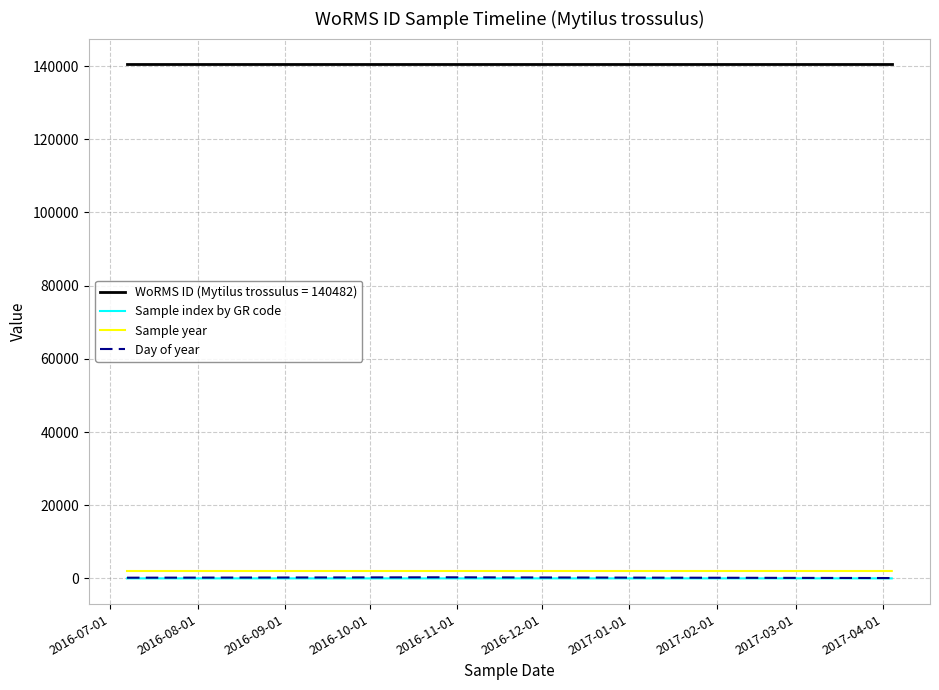

Which series has the largest total across all categories?

WoRMS ID (Mytilus trossulus = 140482)